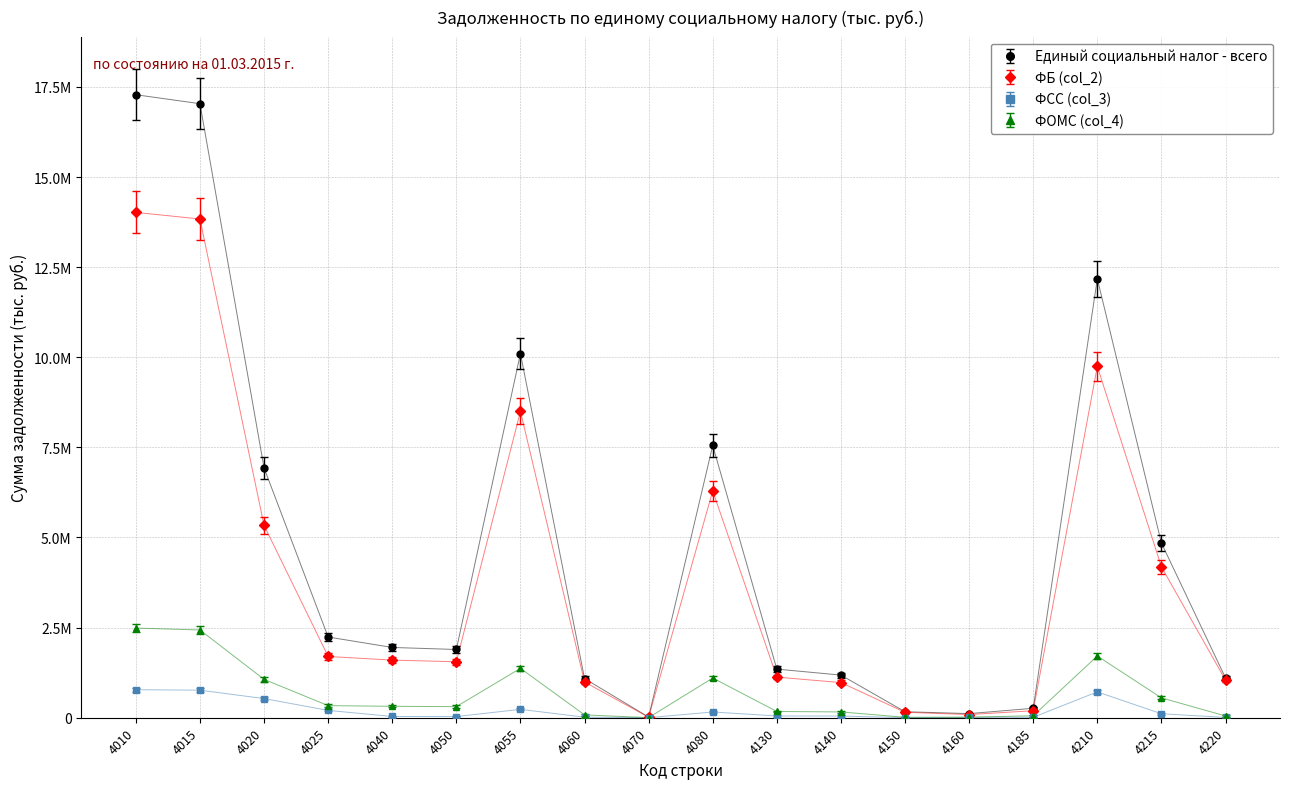

What are all the series names shown in the legend?

Единый социальный налог - всего, ФБ (col_2), ФСС (col_3), ФОМС (col_4)